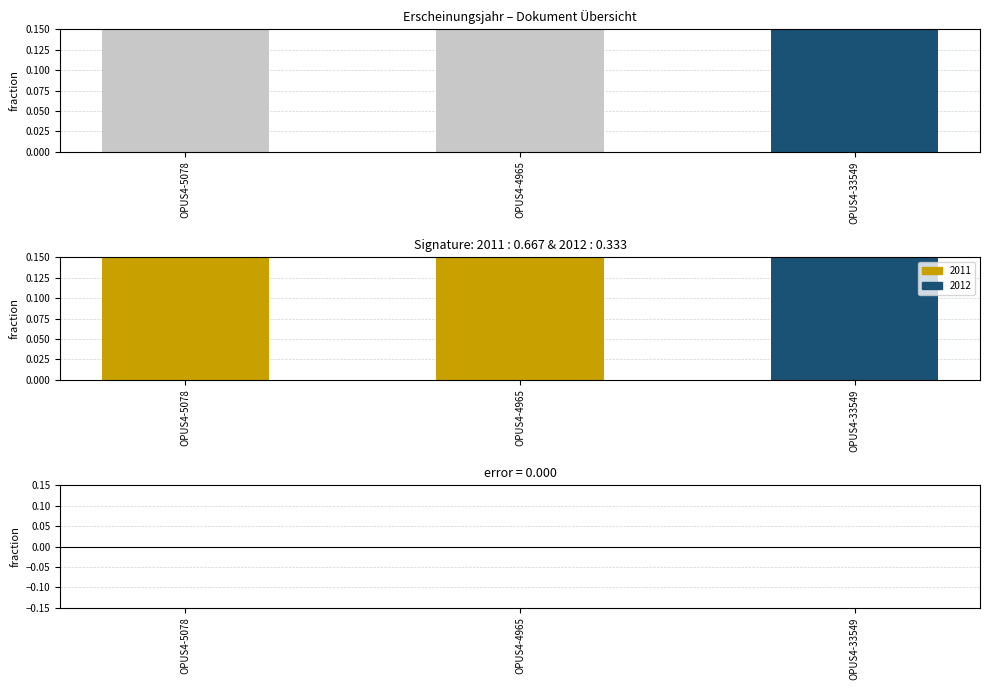

What is the label of the 3rd bar from the right?

OPUS4-5078